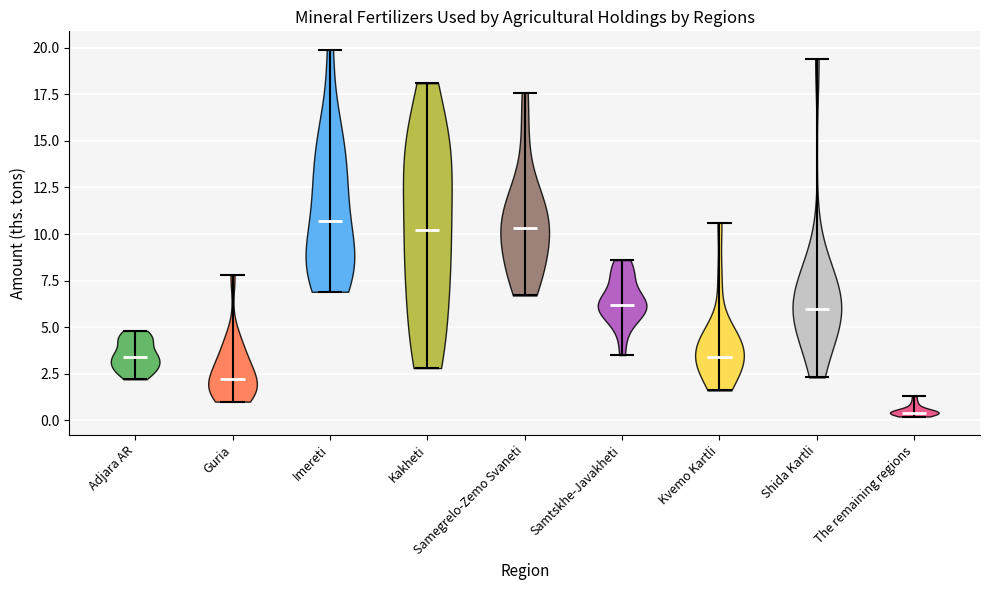

Reading left to right, read every violin against the y-axis: where its median line is, and the lowest and highest points it reaches. The values are not printed on the chart, so give them approximately, as read against the axis.

Adjara AR: median line 3.5, lowest point 2.0, highest point 5.0
Guria: median line 2.0, lowest point 1.0, highest point 8.0
Imereti: median line 10.5, lowest point 7.0, highest point 20.0
Kakheti: median line 10.0, lowest point 3.0, highest point 18.0
Samegrelo-Zemo Svaneti: median line 10.5, lowest point 6.5, highest point 17.5
Samtskhe-Javakheti: median line 6.0, lowest point 3.5, highest point 8.5
Kvemo Kartli: median line 3.5, lowest point 1.5, highest point 10.5
Shida Kartli: median line 6.0, lowest point 2.5, highest point 19.5
The remaining regions: median line 0.5, lowest point 0.0, highest point 1.5